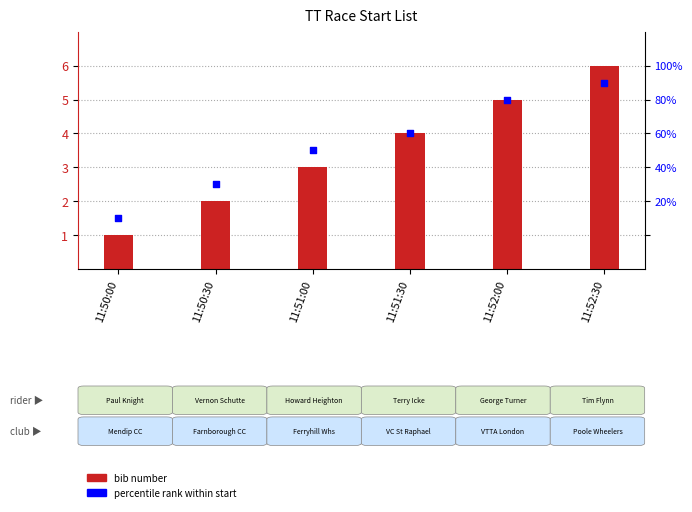

Which series contains the highest Y value?

bib number